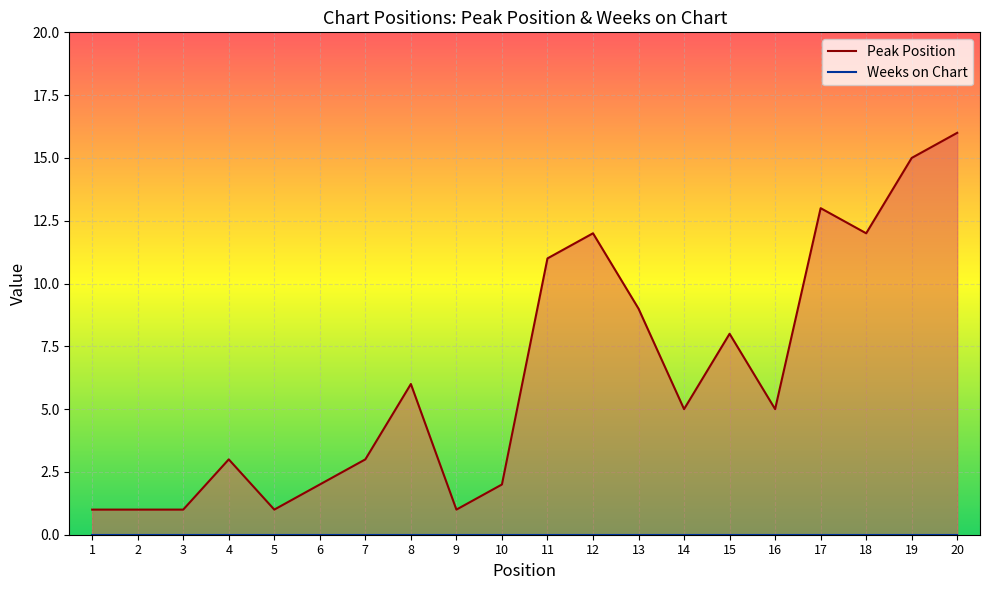

How many lines are shown in the chart?

2